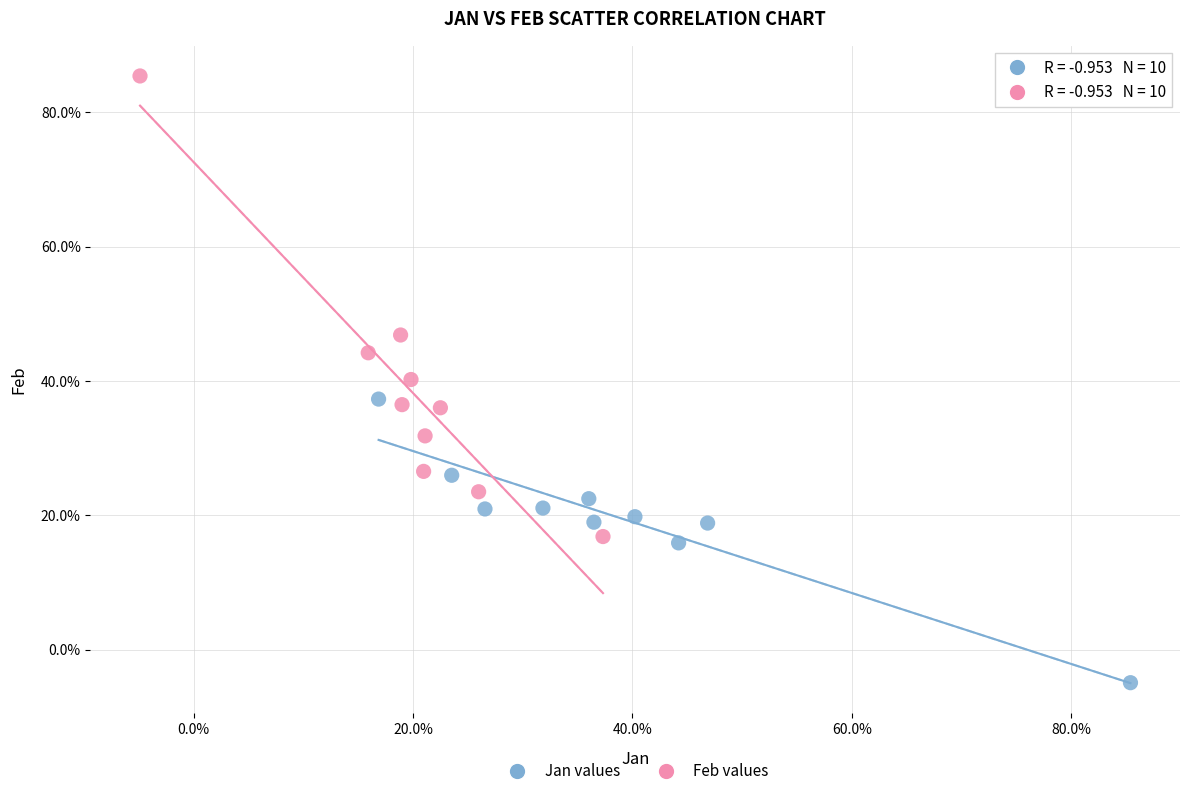

What are all the series names shown in the legend?

Jan values, Feb values